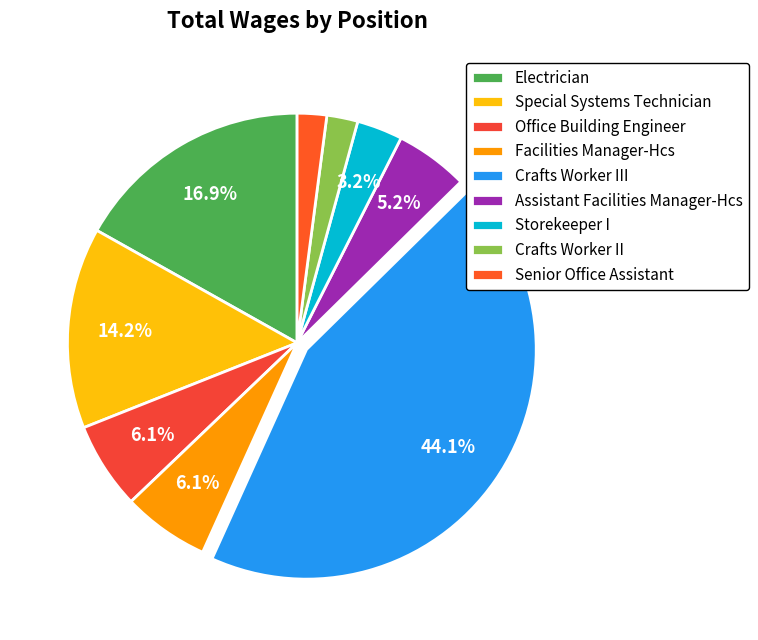

True or false: Facilities Manager-Hcs accounts for 6% of the total.

True